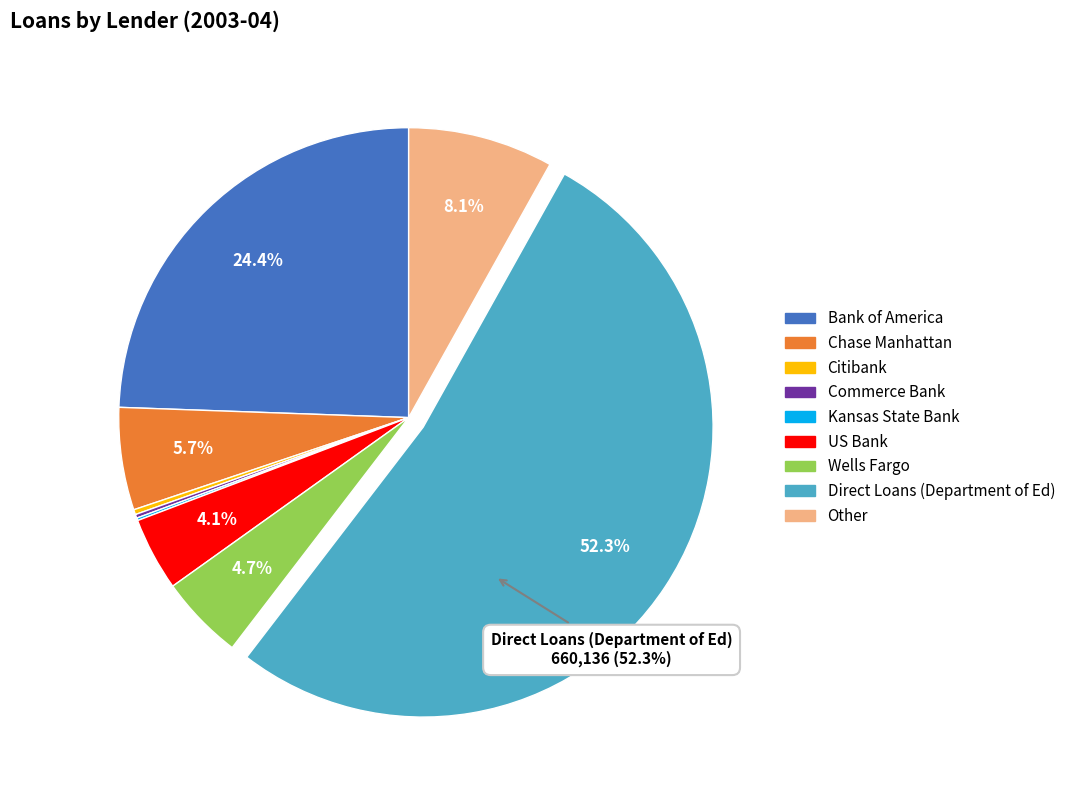

Is there any slice that represents more than half of the pie?

Yes